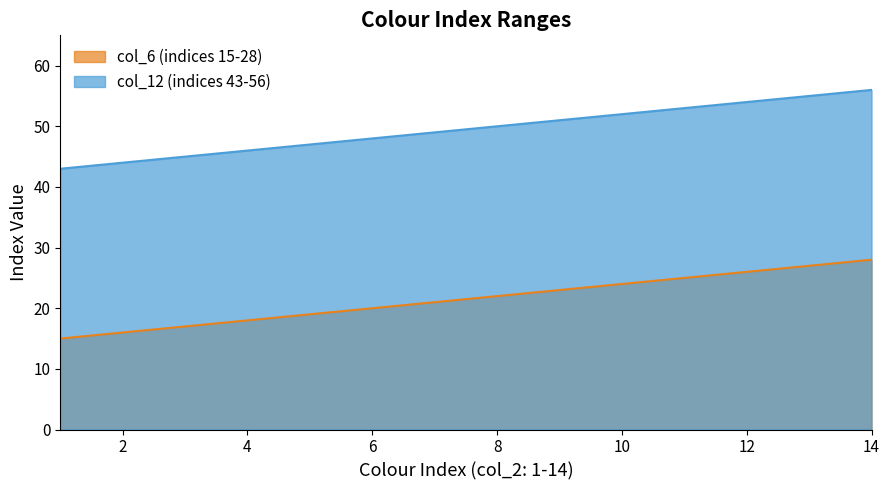

Count the number of categories in the chart.

14